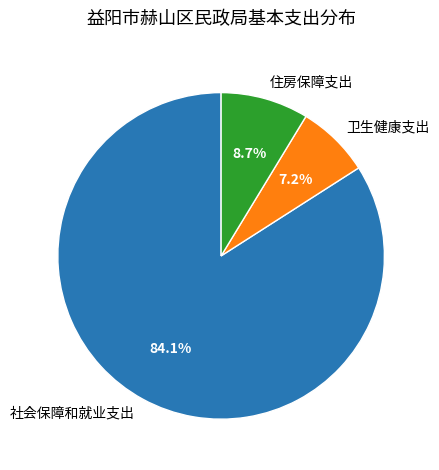

To the nearest percent, what is the average slice percentage?

33%